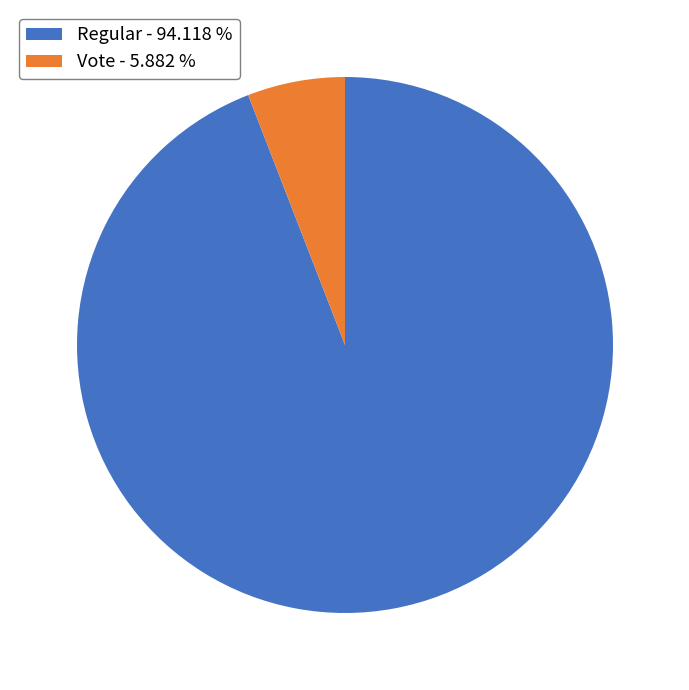

Which category has the biggest portion of the pie?

Regular